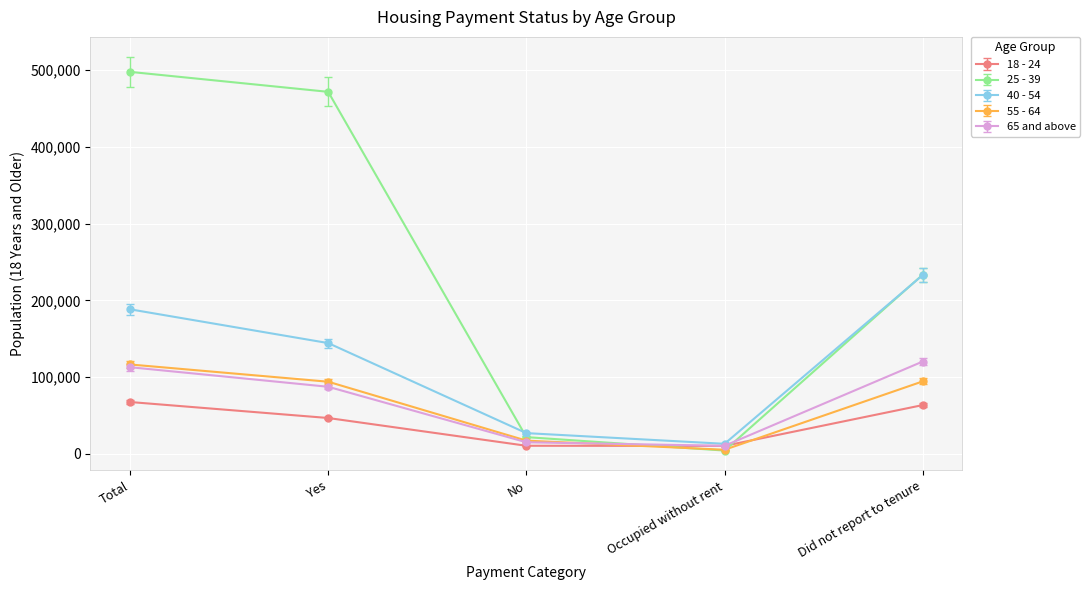

What is the difference between the highest and lowest values at Did not report to tenure?

169846